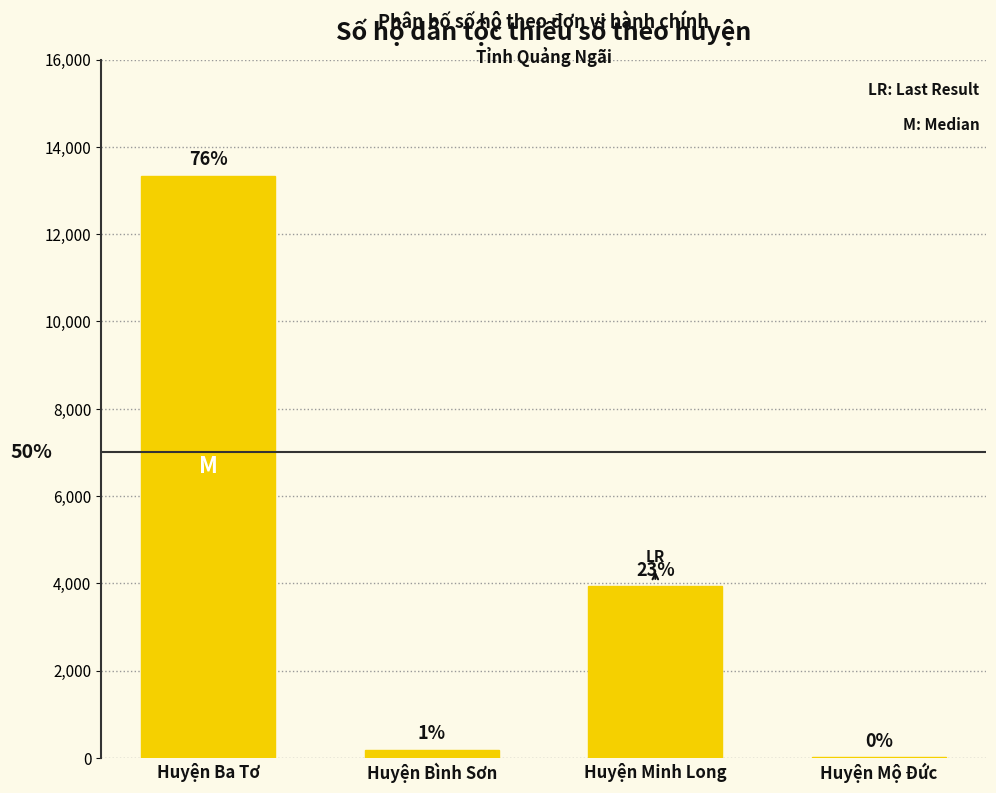

True or false: the data shows 7 at Huyện Mộ Đức.

True